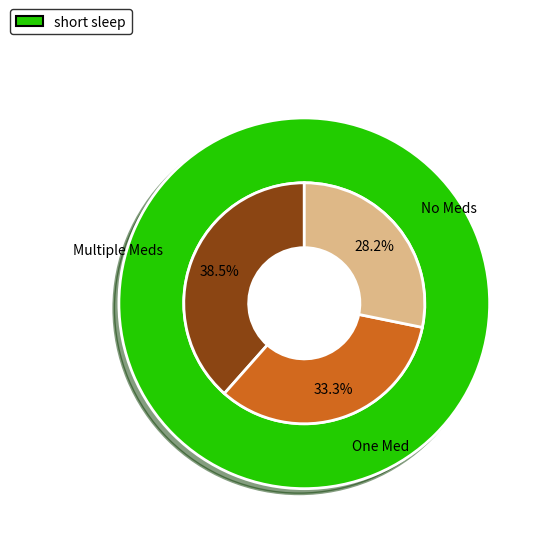

Does any single category account for the majority?

No